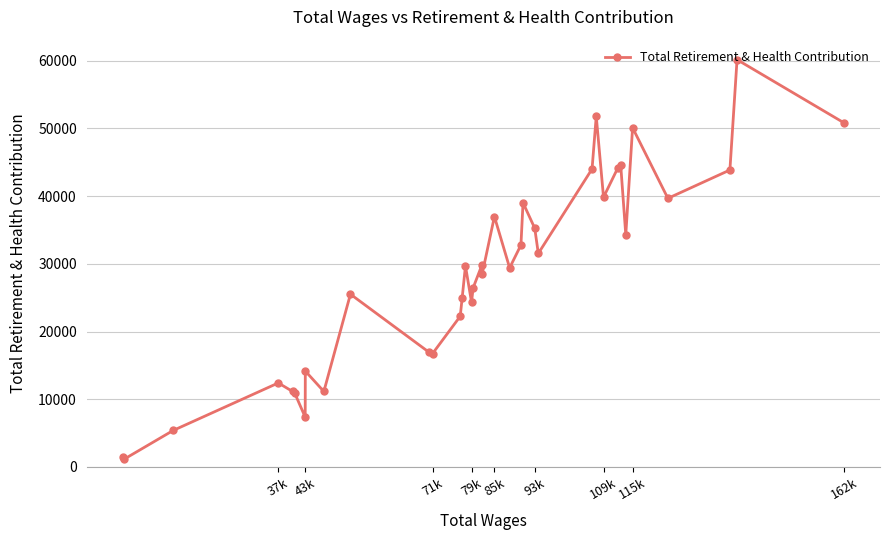

What is the average value?

28582